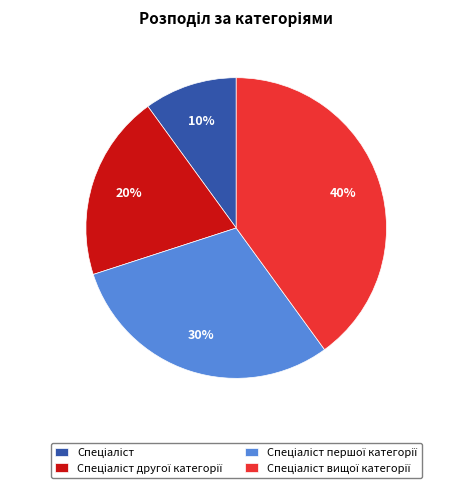

Is there any slice that represents more than half of the pie?

No